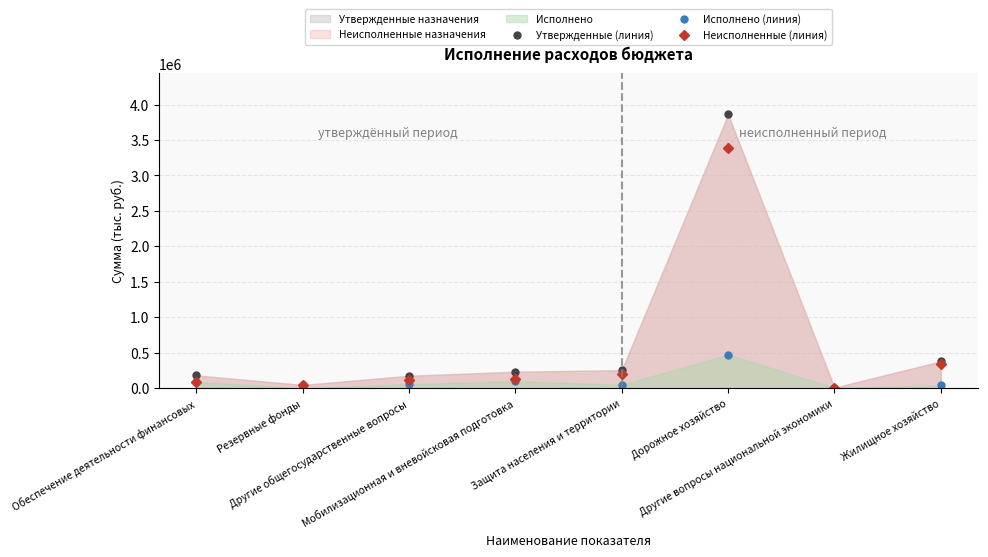

True or false: Неисполненные (линия) has more than 2 points higher than both neighbors.

False